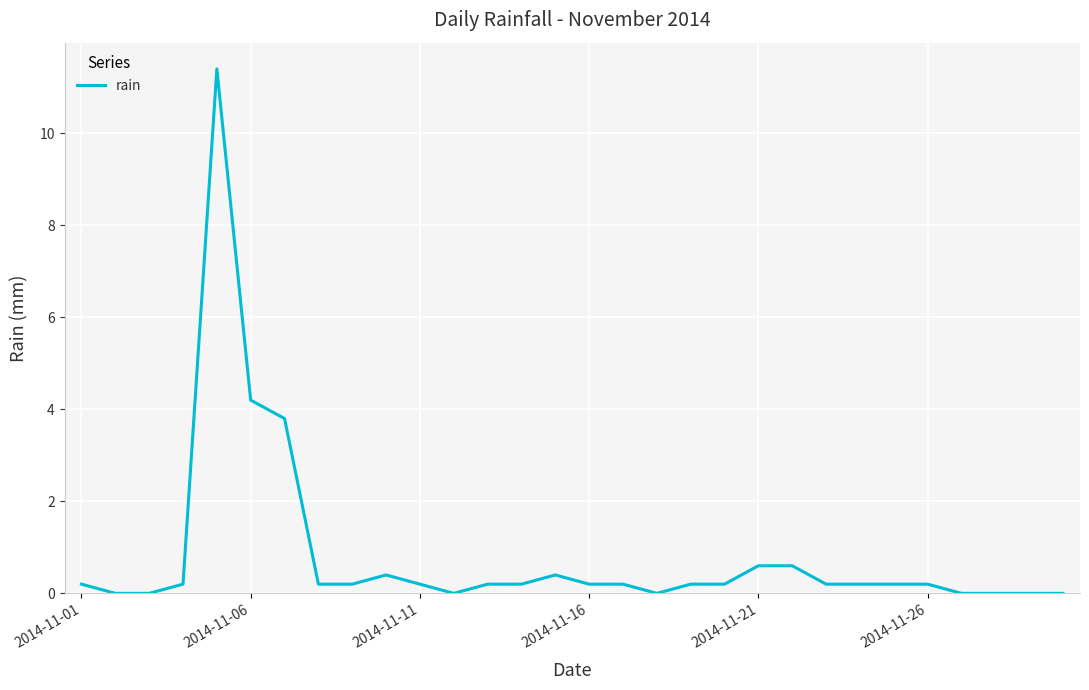

True or false: there are more than 2 points higher than both neighbors.

True